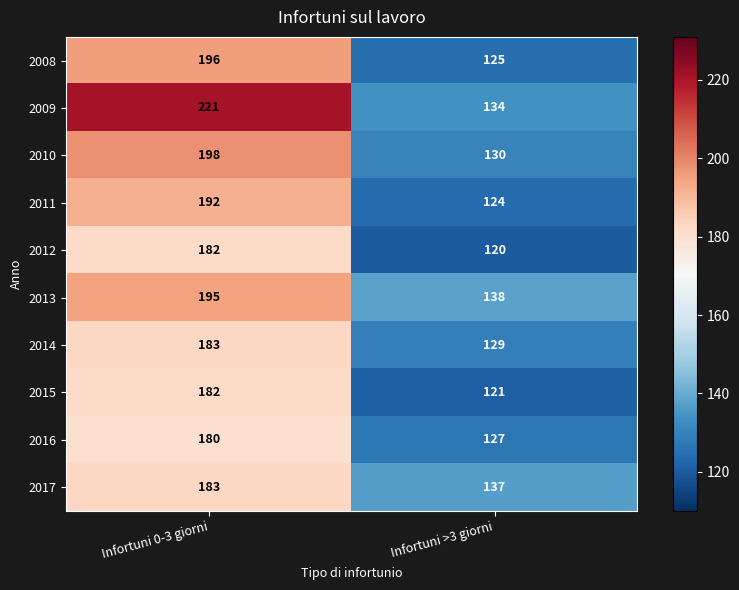

Which series has the largest total across all categories?

2009